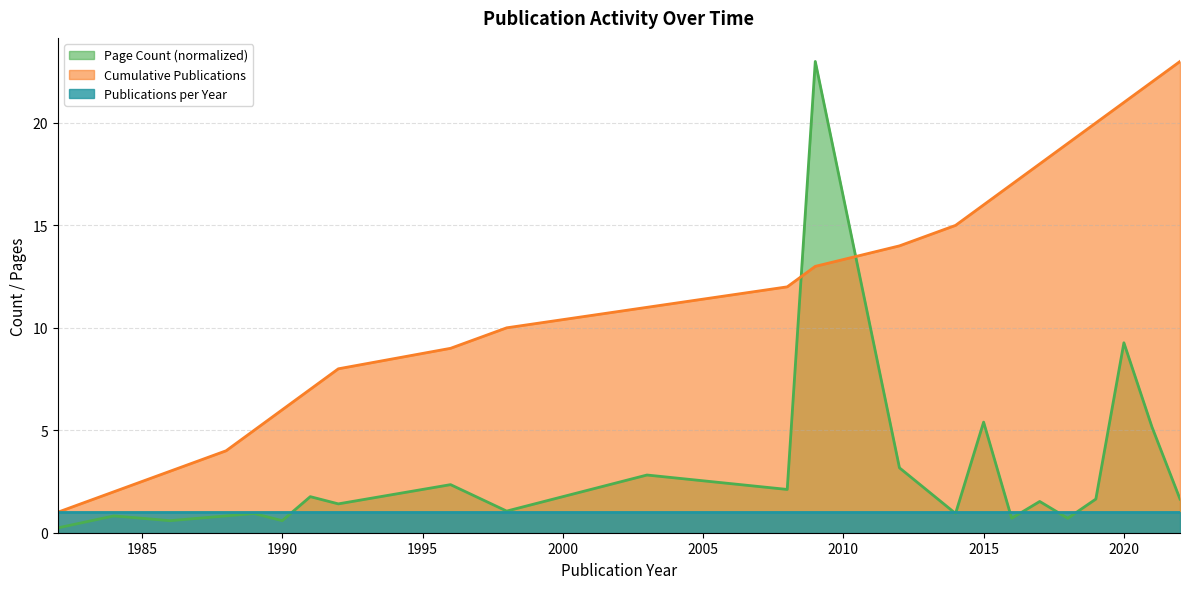

At which category does the chart reach its minimum across all series?

1982